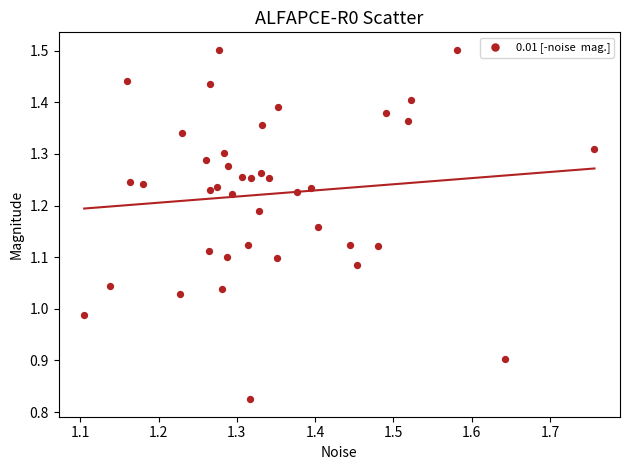

What is the range of Y values (max minus min)?

0.7